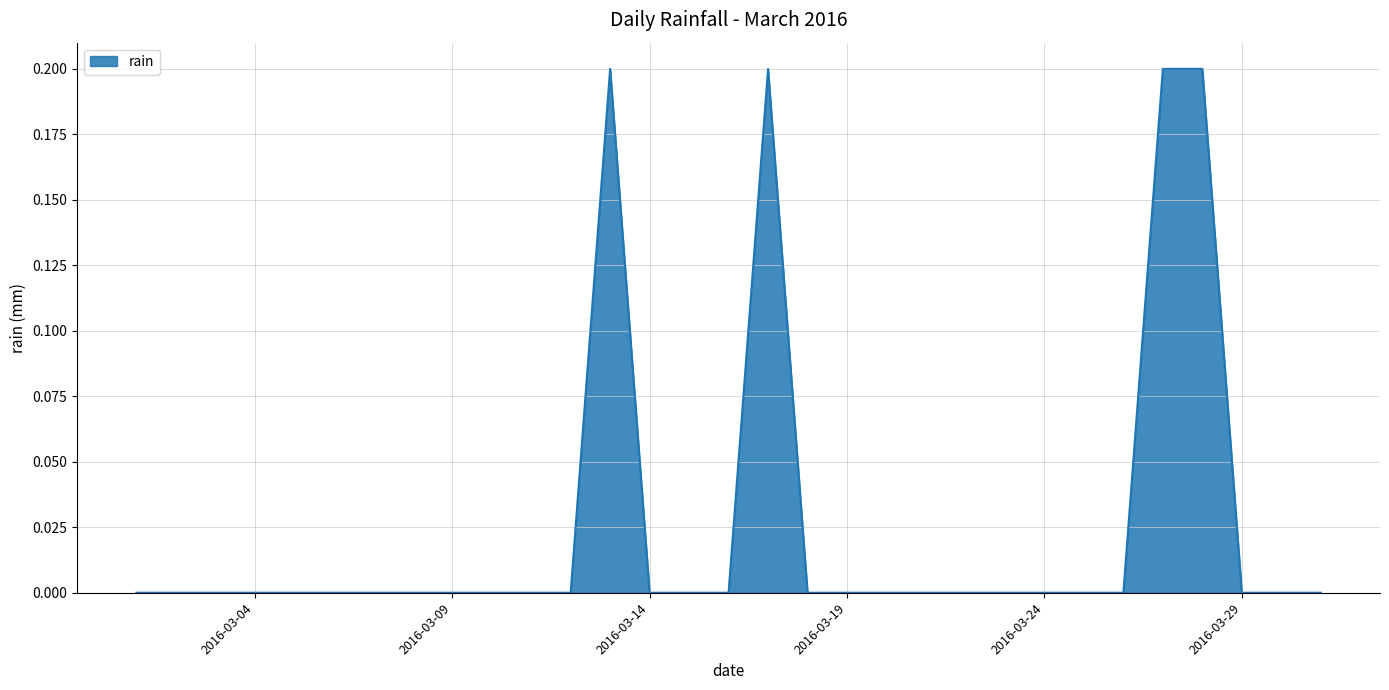

Rank the categories by value from highest to lowest.

2016-03-13, 2016-03-17, 2016-03-27, 2016-03-28, 2016-03-01, 2016-03-02, 2016-03-03, 2016-03-04, 2016-03-05, 2016-03-06, 2016-03-07, 2016-03-08, 2016-03-09, 2016-03-10, 2016-03-11, 2016-03-12, 2016-03-14, 2016-03-15, 2016-03-16, 2016-03-18, 2016-03-19, 2016-03-20, 2016-03-21, 2016-03-22, 2016-03-23, 2016-03-24, 2016-03-25, 2016-03-26, 2016-03-29, 2016-03-30, 2016-03-31